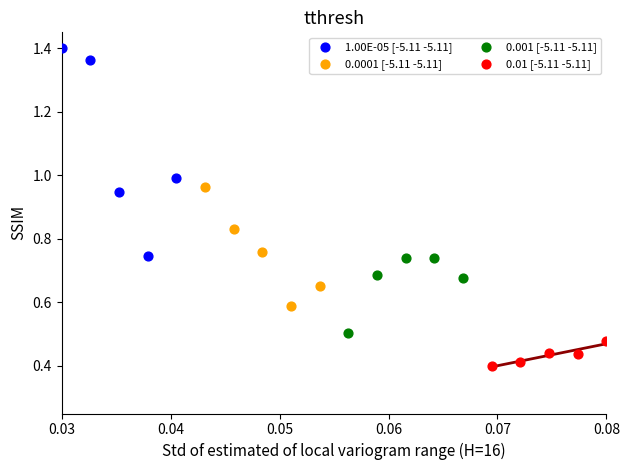

What are all the series names shown in the legend?

1.00E-05 [-5.11 -5.11], 0.0001 [-5.11 -5.11], 0.001 [-5.11 -5.11], 0.01 [-5.11 -5.11]